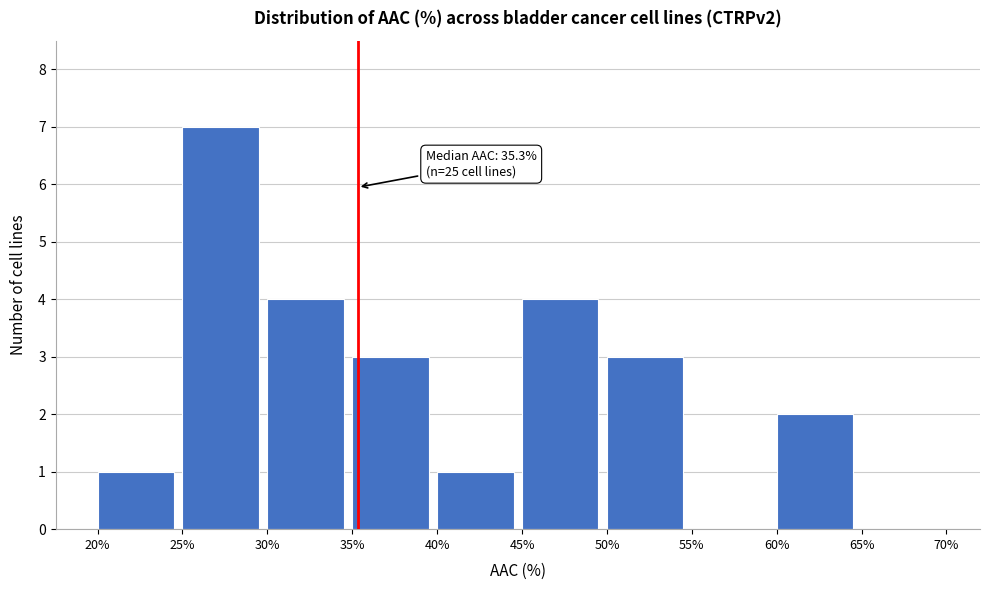

Over which range of the x-axis is the bar tallest?

25% to 30%